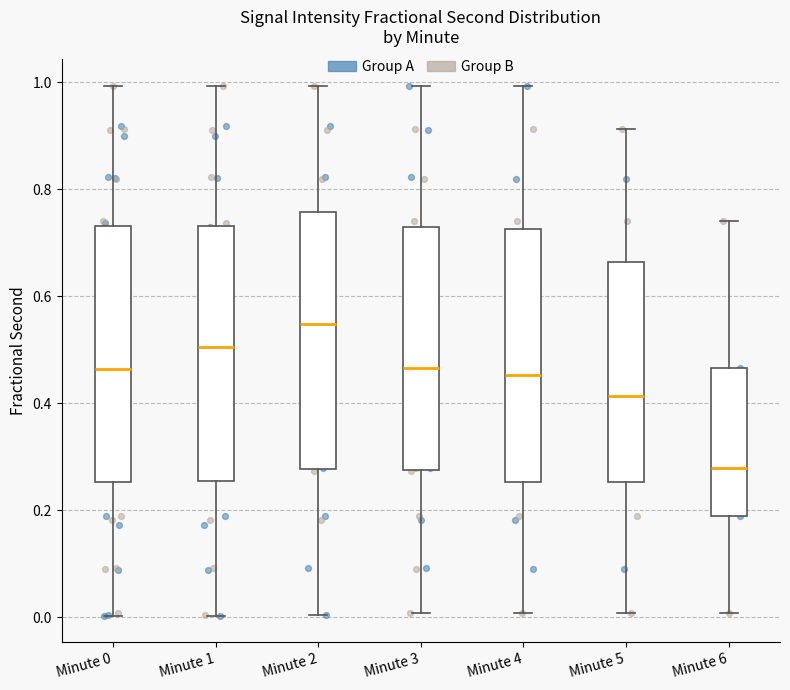

Reading left to right, transcribe this box plot: for each box, give where its median line is, the range the box spans, and where its two whiskers end, as read against the y-axis. The values are not printed on the chart, so give them approximately, as read against the axis.

Minute 0: median 0.46, box 0.26 to 0.74, whiskers 0.00 to 1.00
Minute 1: median 0.50, box 0.26 to 0.74, whiskers 0.00 to 1.00
Minute 2: median 0.54, box 0.28 to 0.76, whiskers 0.00 to 1.00
Minute 3: median 0.46, box 0.28 to 0.74, whiskers 0.00 to 1.00
Minute 4: median 0.46, box 0.26 to 0.72, whiskers 0.00 to 1.00
Minute 5: median 0.42, box 0.26 to 0.66, whiskers 0.00 to 0.92
Minute 6: median 0.28, box 0.18 to 0.46, whiskers 0.00 to 0.74